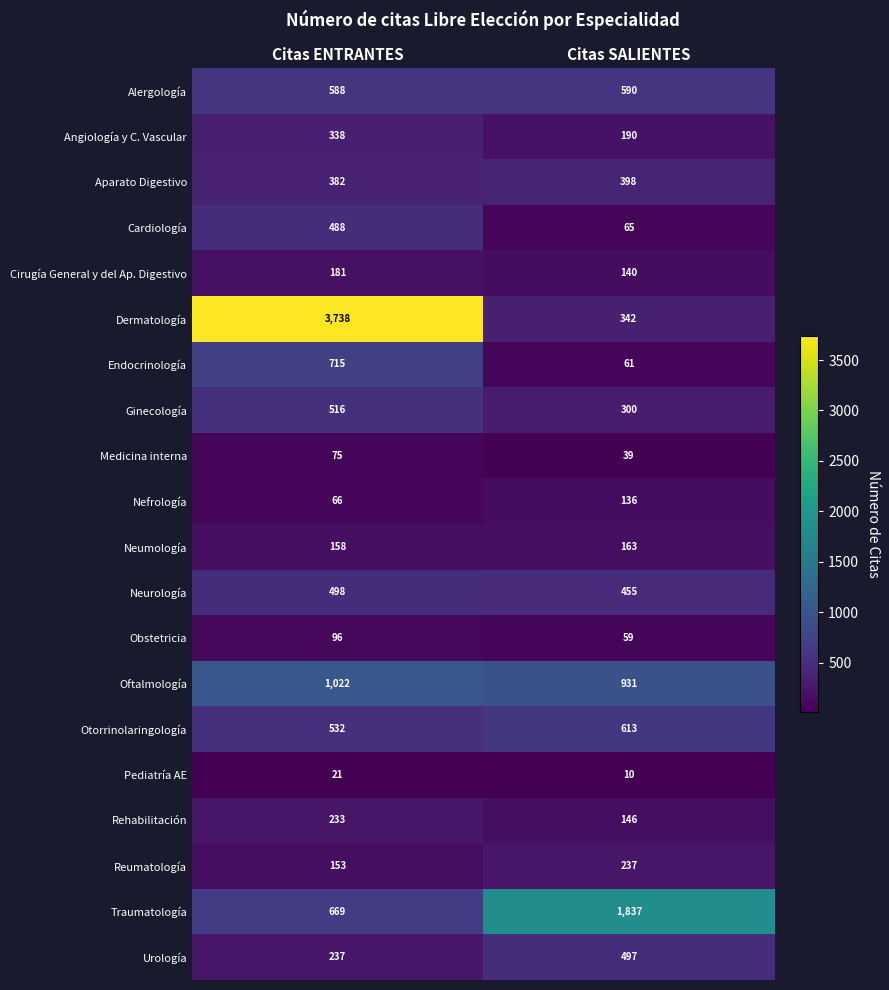

How many distinct data groups are displayed?

20